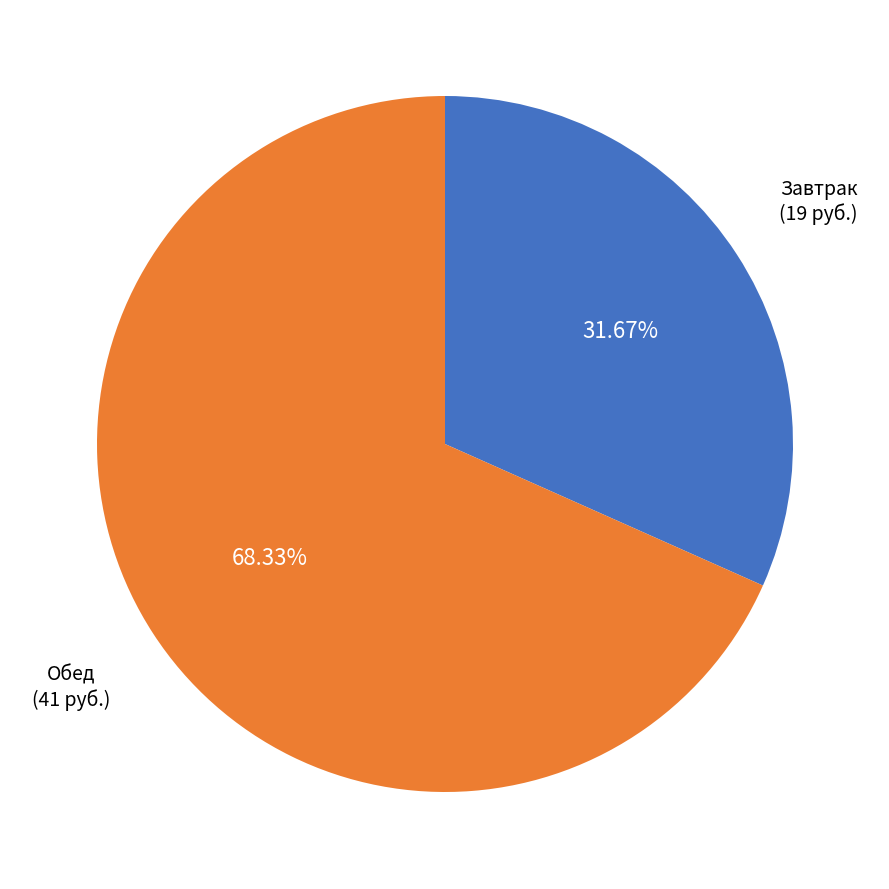

What is the ratio of the value at Обед (41 руб.) to the value at Завтрак (19 руб.)?

2.2